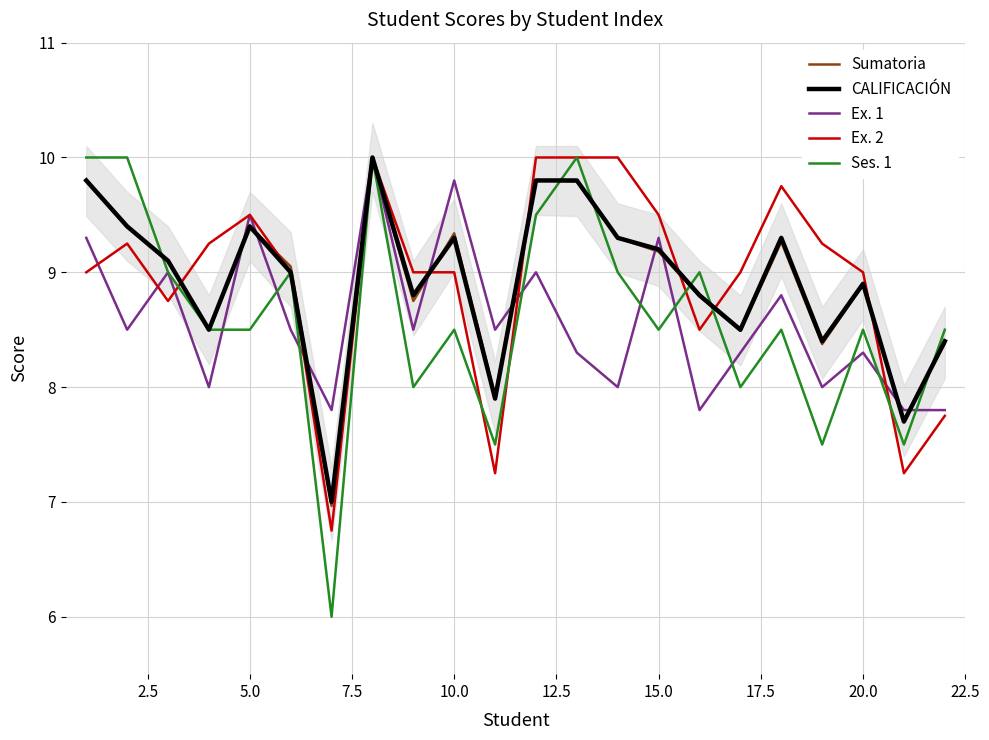

At how many categories does at least one series exceed 9?

14